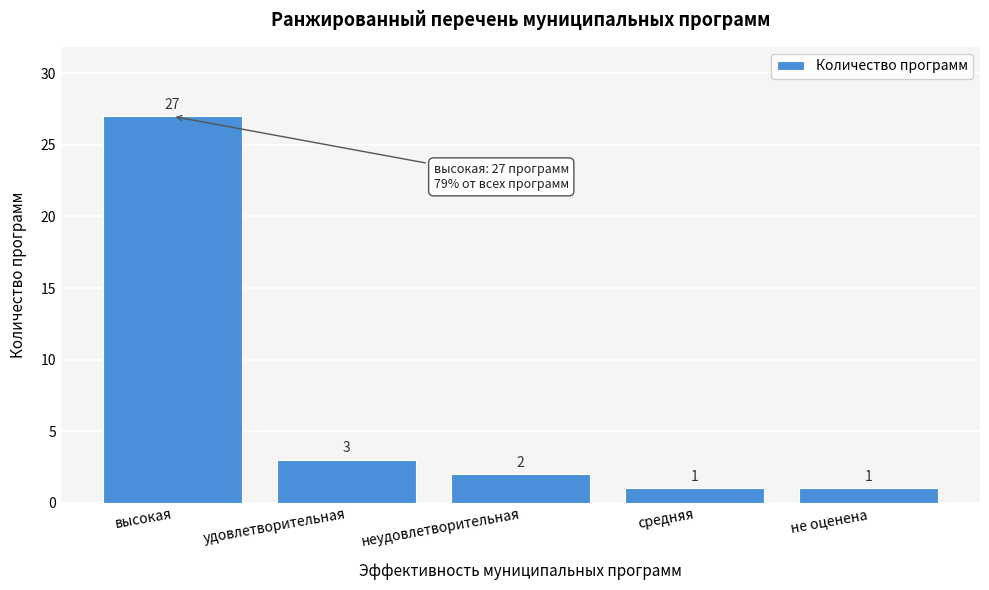

Reading left to right, extract all data points from this chart.

высокая=27	удовлетворительная=3	неудовлетворительная=2	средняя=1	не оценена=1